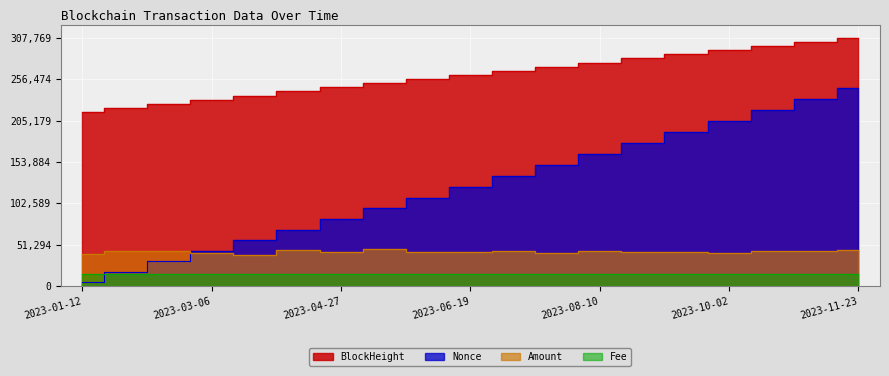

At how many categories does at least one series exceed 271708?

8